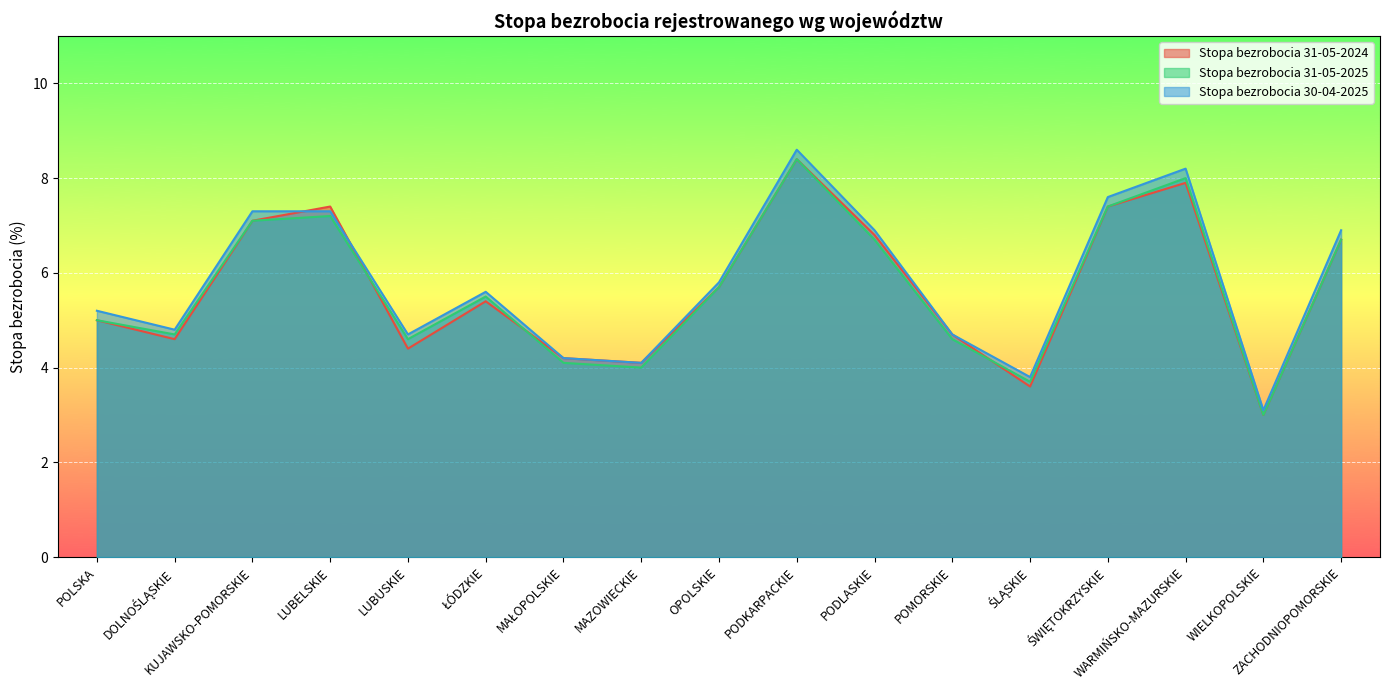

After their last crossing, which series has the higher values: Stopa bezrobocia 31-05-2025 or Stopa bezrobocia 31-05-2024?

Stopa bezrobocia 31-05-2025